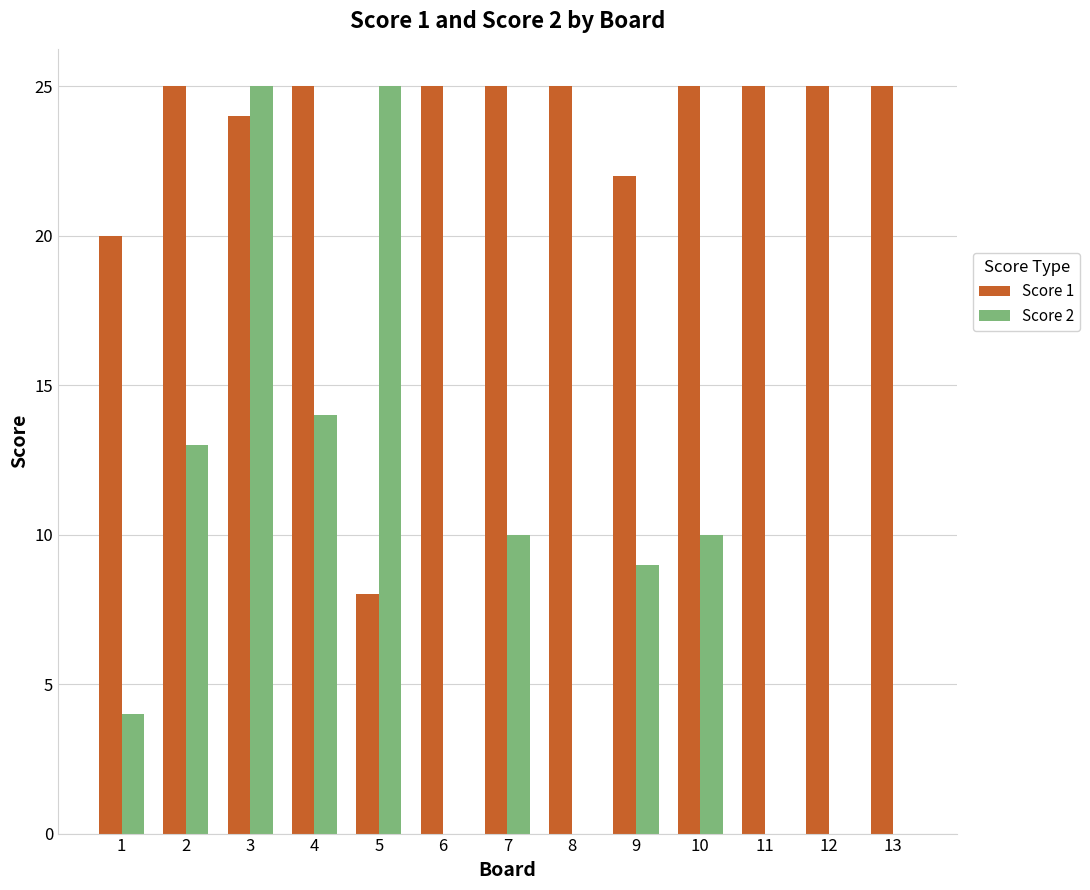

Reading left to right, what are all the values shown in this chart?

Score 1: 20	25	24	25	8	25	25	25	22	25	25	25	25
Score 2: 4	13	25	14	25	0	10	0	9	10	0	0	0